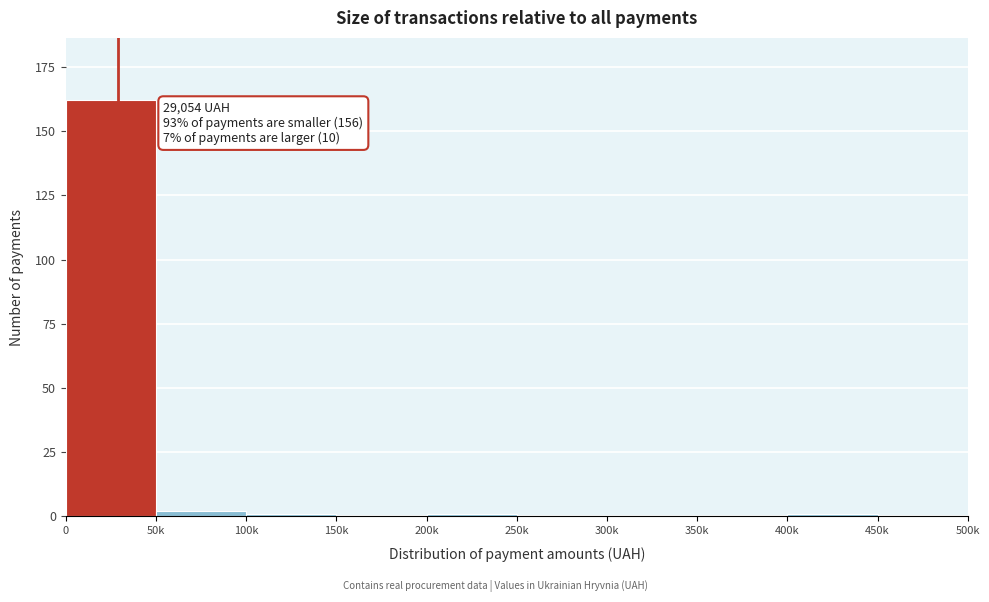

Reading left to right, list all the values displayed in this chart.

0=162	50k=2	100k=1	150k=0	200k=1	250k=0	300k=0	350k=0	400k=1	450k=0